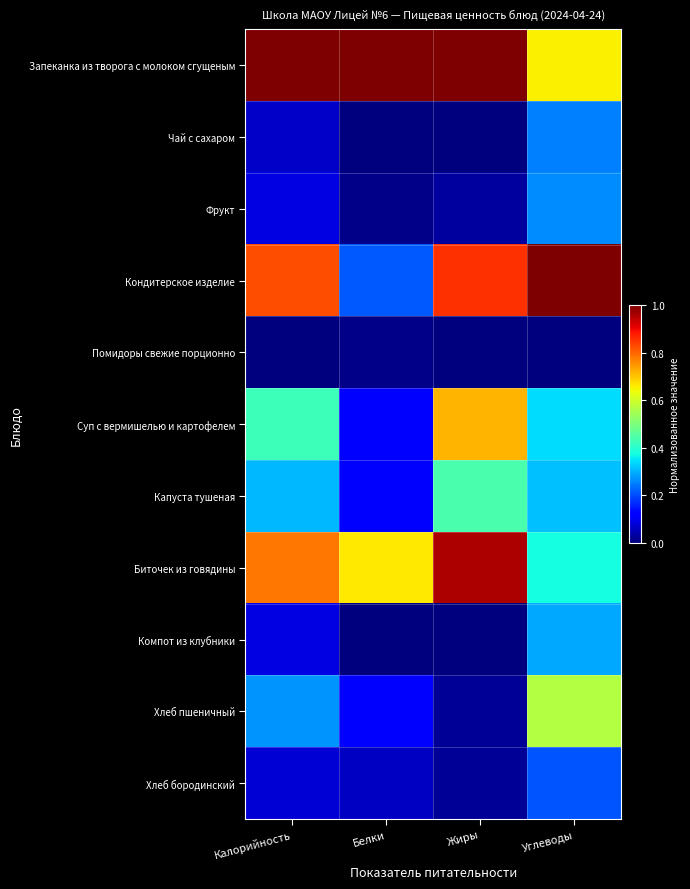

Rank the series at Углеводы from highest to lowest value.

Кондитерское изделие, Запеканка из творога с молоком сгущеным, Хлеб пшеничный, Биточек из говядины, Суп с вермишелью и картофелем, Капуста тушеная, Компот из клубники, Фрукт, Чай с сахаром, Хлеб бородинский, Помидоры свежие порционно